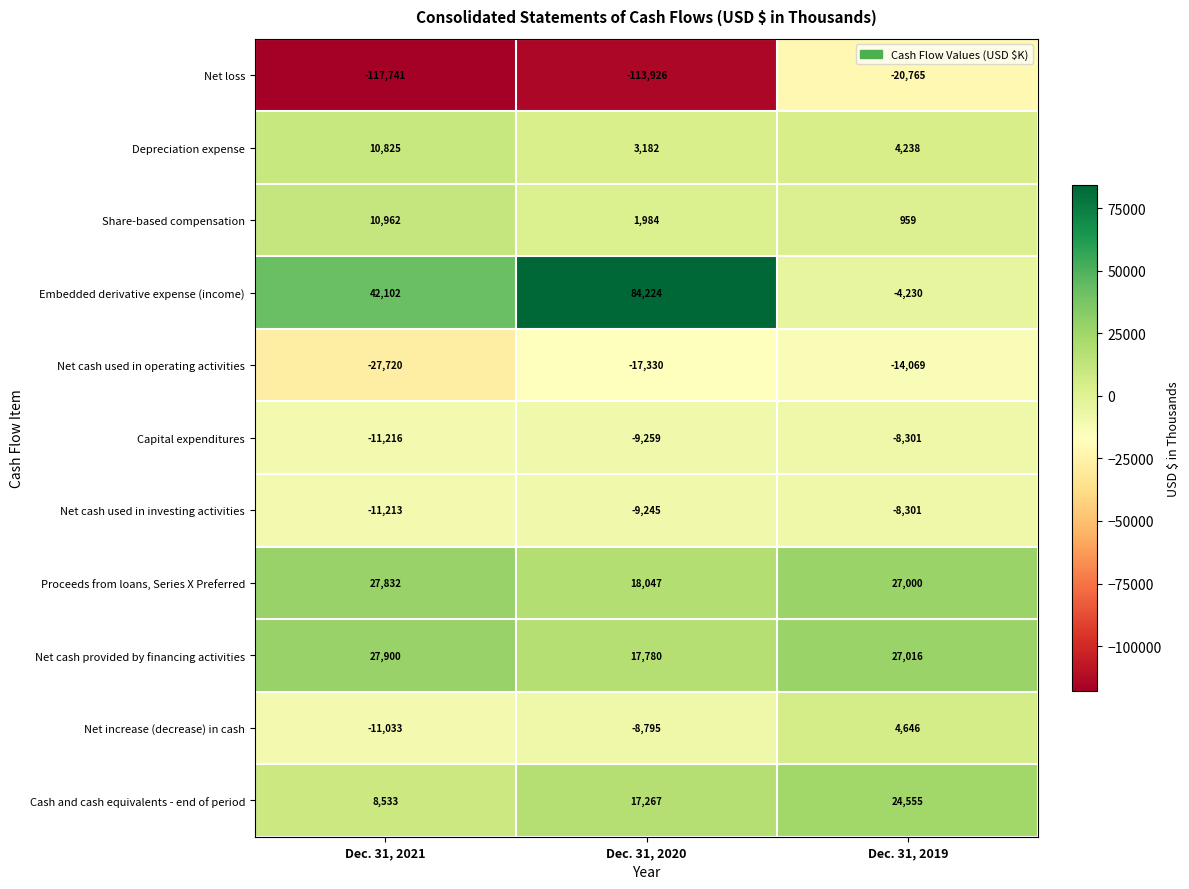

Is it true that Net cash used in operating activities equals -3015 at Dec. 31, 2019?

False